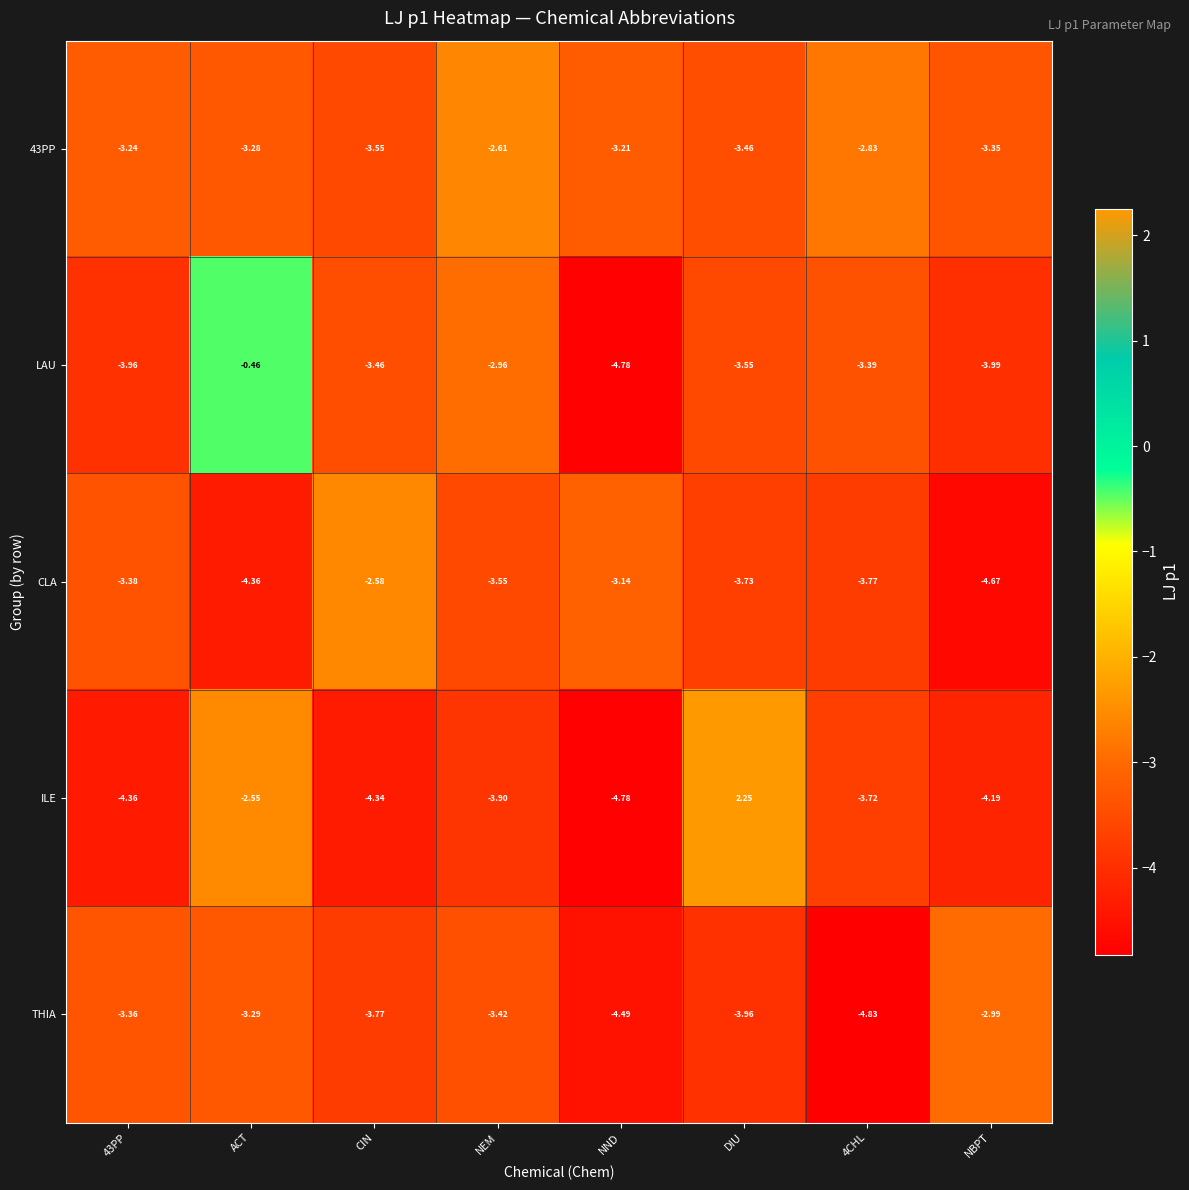

List the series in order of their peak value, highest first.

ILE, LAU, CLA, 43PP, THIA